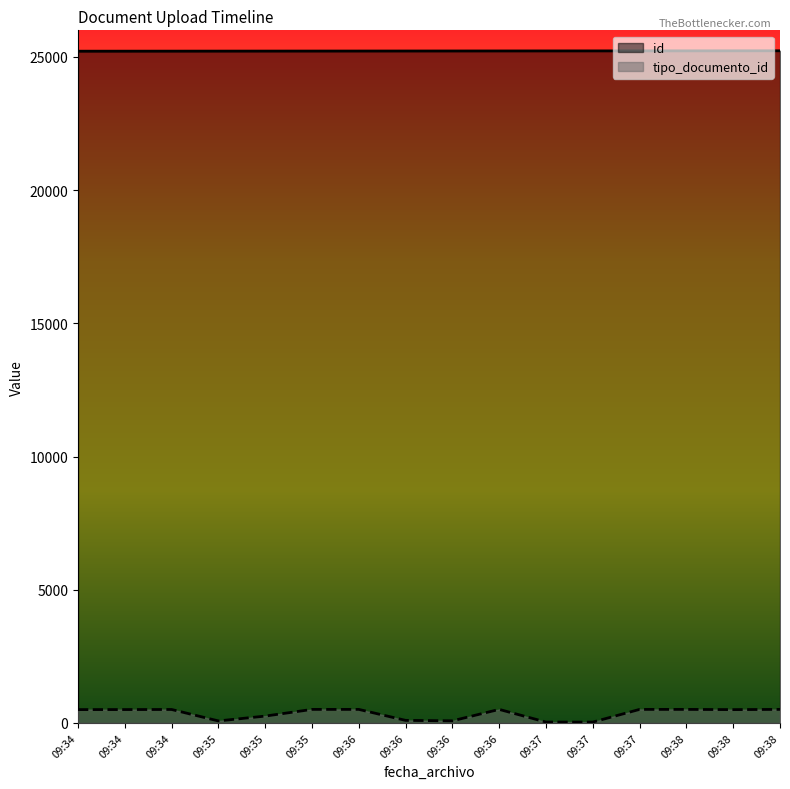

The tipo_documento_id series shows 107 at 09:36. True or false?

False